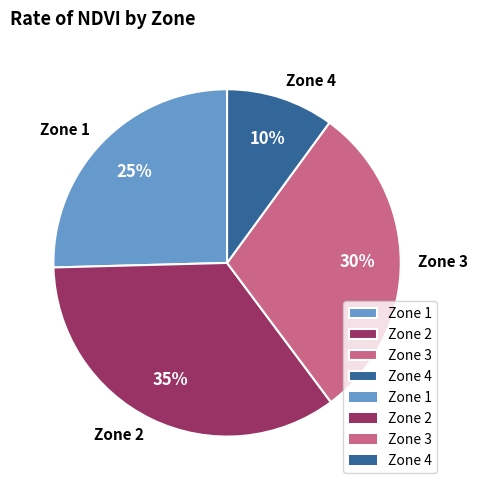

Do Zone 1 and Zone 4 together represent more than half of the pie?

No